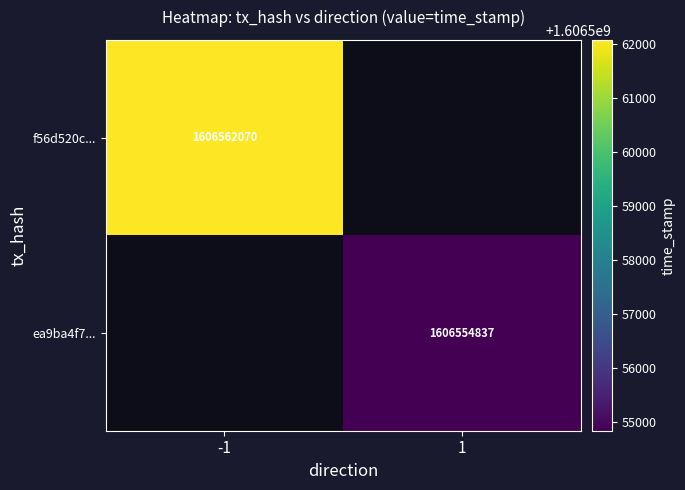

The ea9ba4f7... series shows 2231452146 at 1. True or false?

False